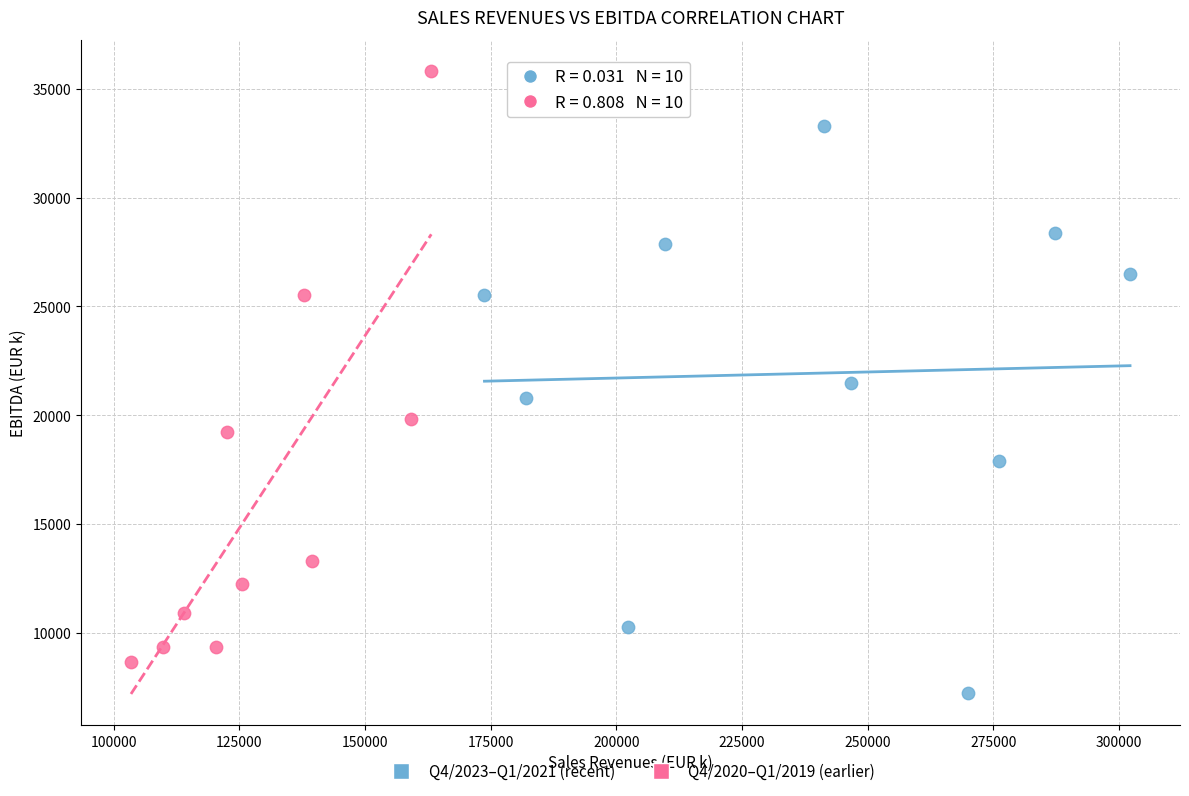

Which series contains the lowest Y value?

Q4/2023–Q1/2021 (recent)